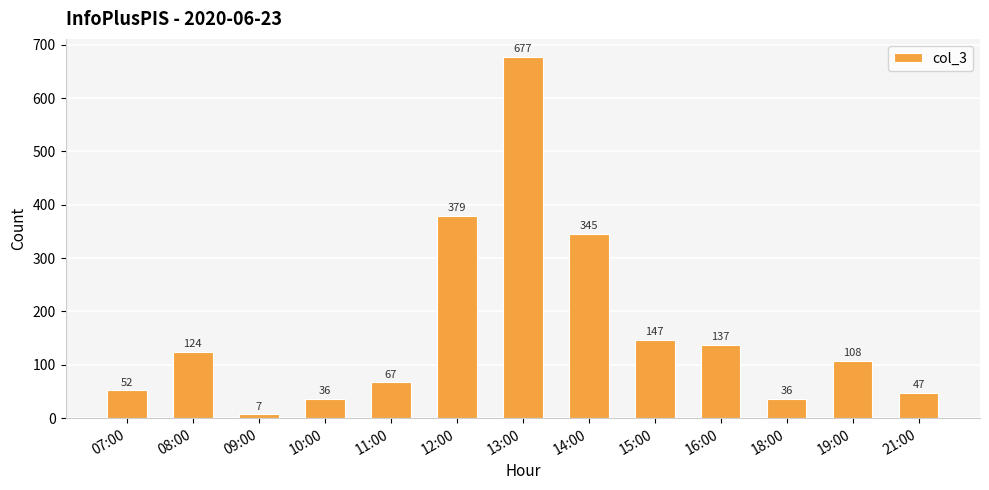

At which label does the data first exceed 108?

08:00